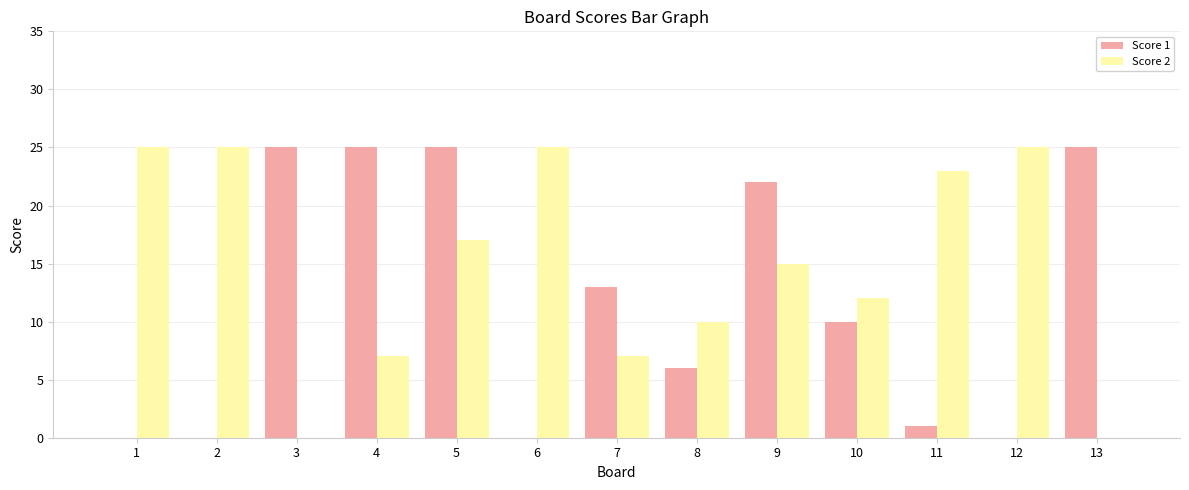

Reading left to right, what are all the values shown in this chart?

Score 1: 0	0	25	25	25	0	13	6	22	10	1	0	25
Score 2: 25	25	0	7	17	25	7	10	15	12	23	25	0